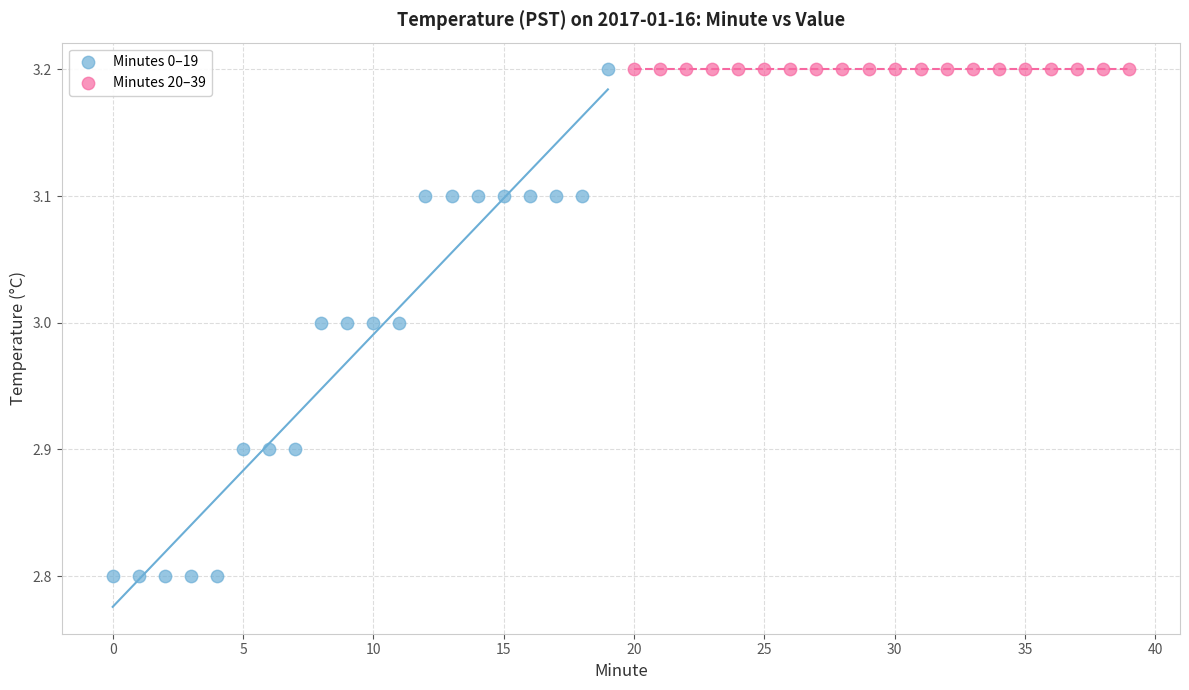

Which series contains the lowest Y value?

Minutes 0–19